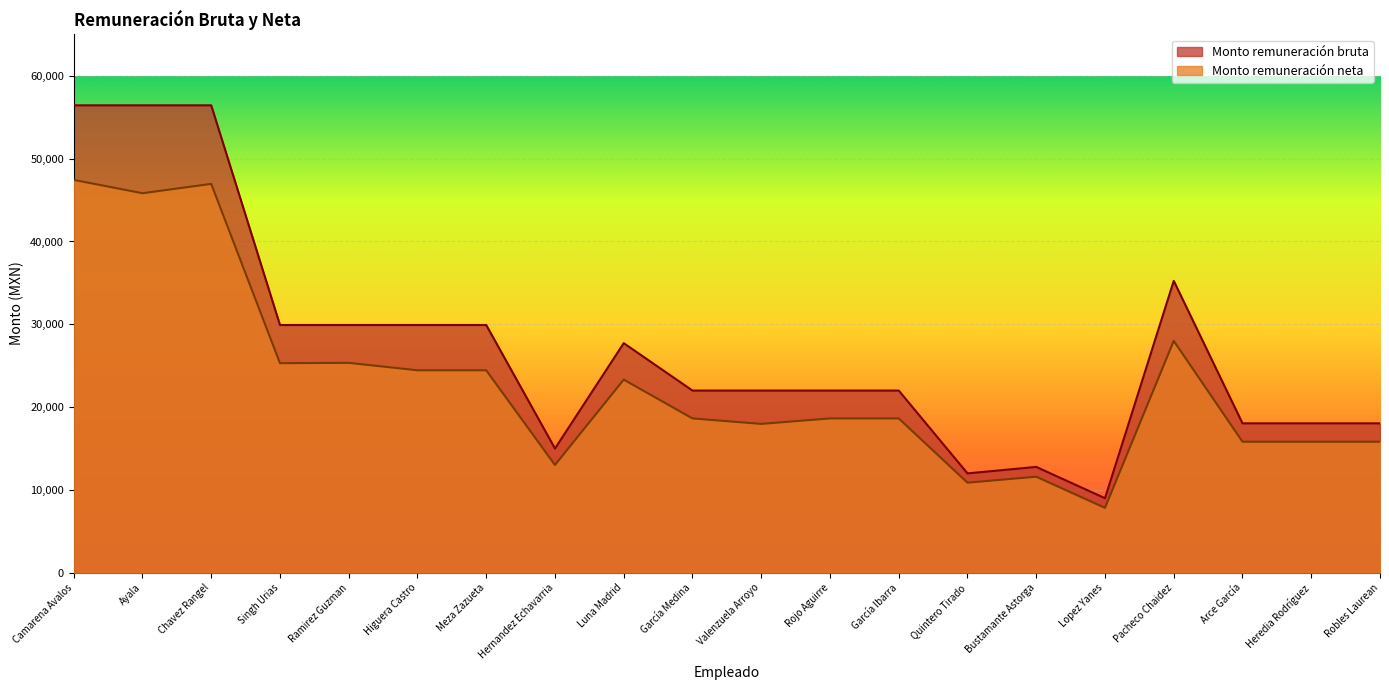

What is the difference between the highest and lowest values at Rojo Aguirre?

3365.8